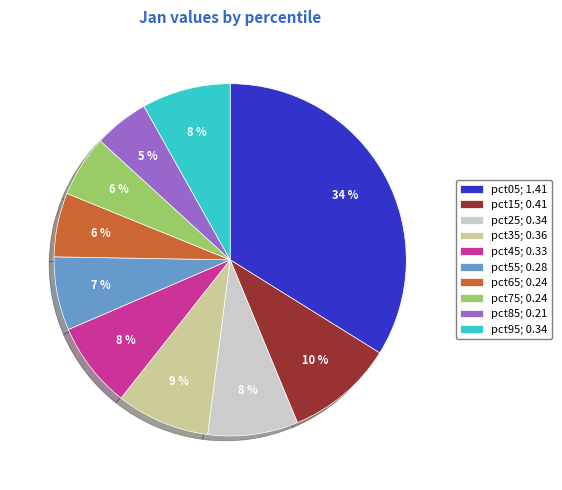

Combined, do pct25 and pct75 account for over 50%?

No